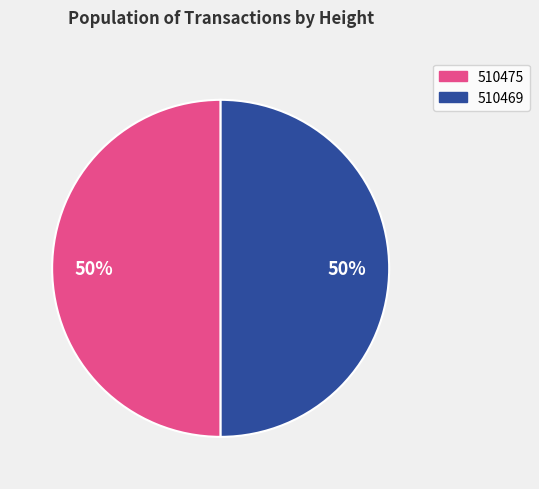

Approximately how many times larger is the value at 510475 compared to 510469?

1.0